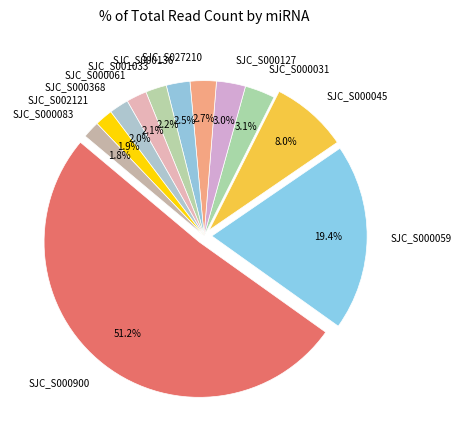

What percentage is the SJC_S027210_41852 slice, to the nearest percent?

3%